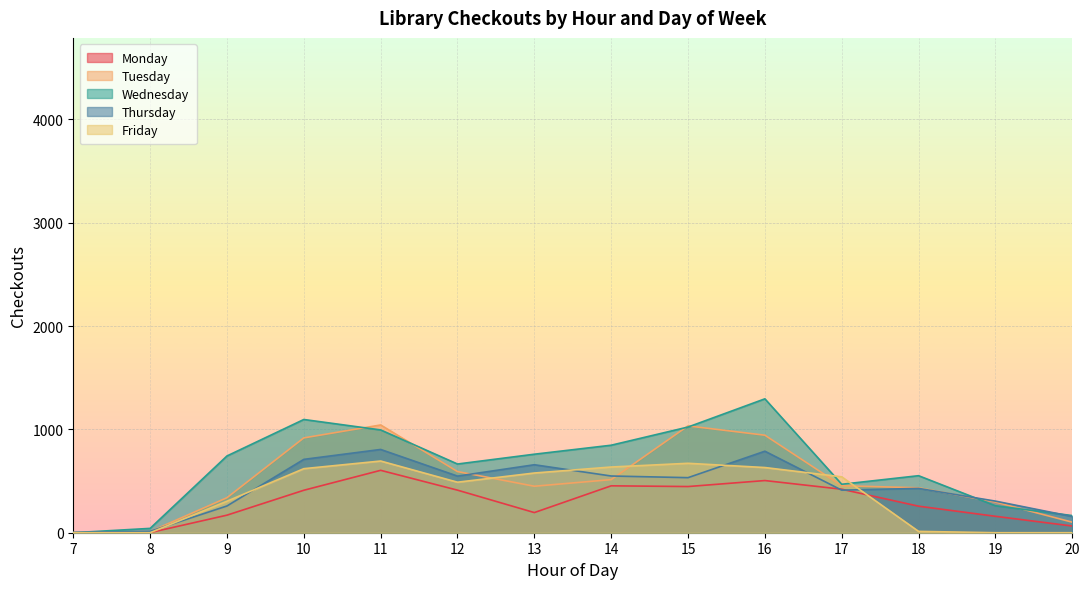

Which category has the lowest value across all series?

7